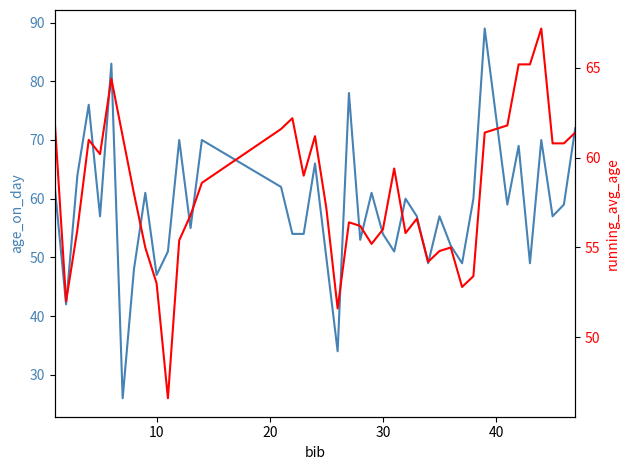

What is the maximum value shown in the chart?

89.0